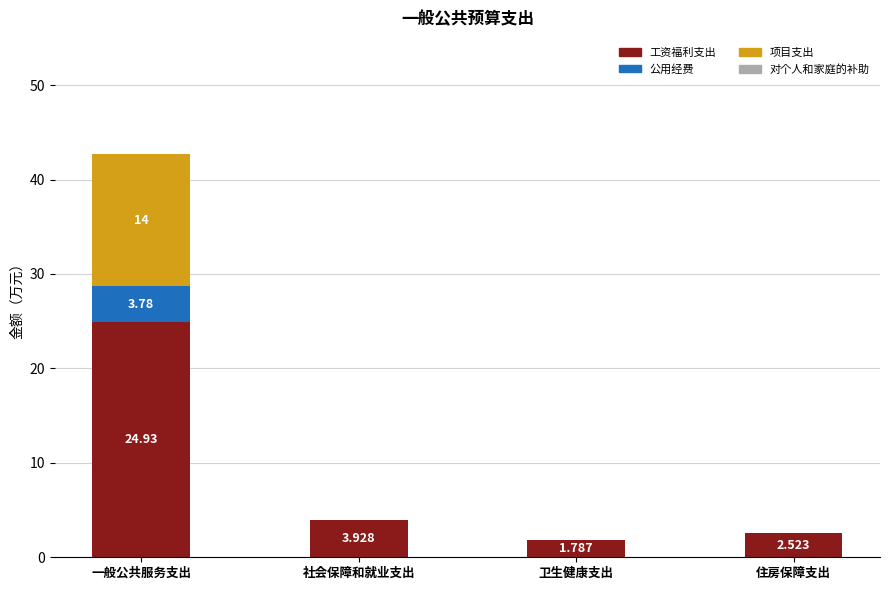

At which label does 工资福利支出 reach its peak?

一般公共服务支出